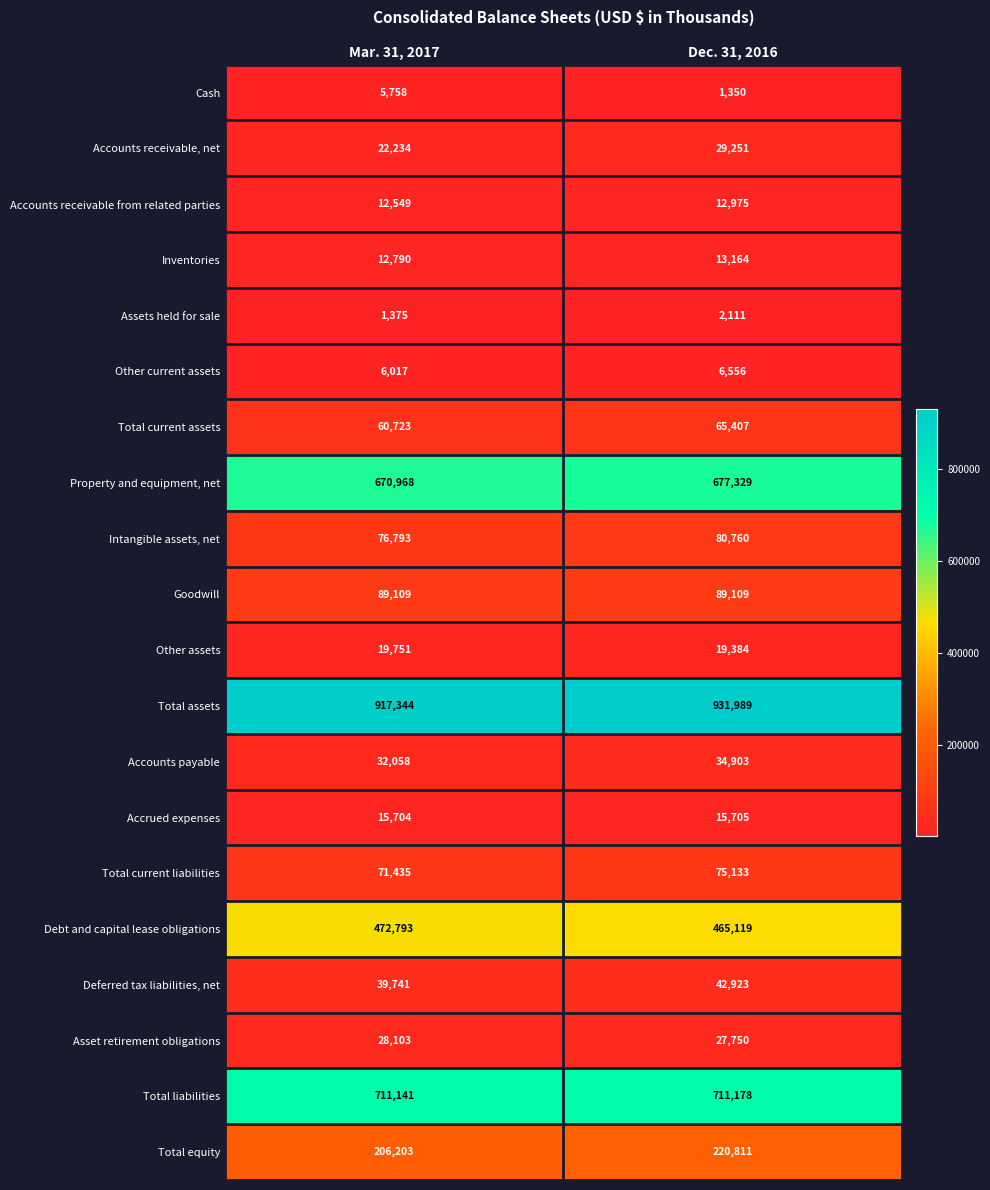

At how many categories does at least one series exceed 77700?

2